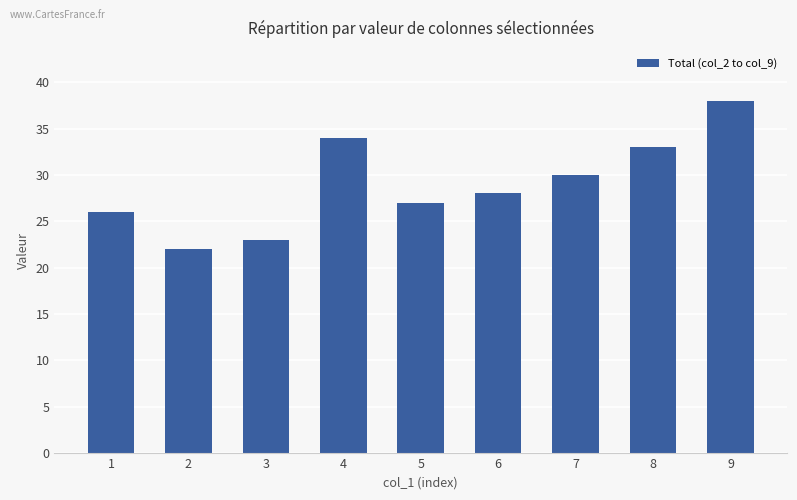

Reading left to right, transcribe all the data shown in this chart.

1=26	2=22	3=23	4=34	5=27	6=28	7=30	8=33	9=38